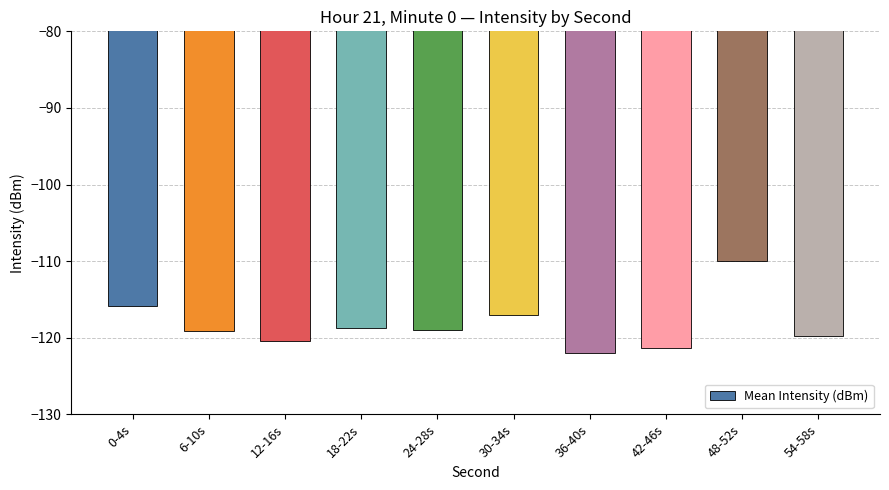

At which label is the value closest to -115?

0-4s